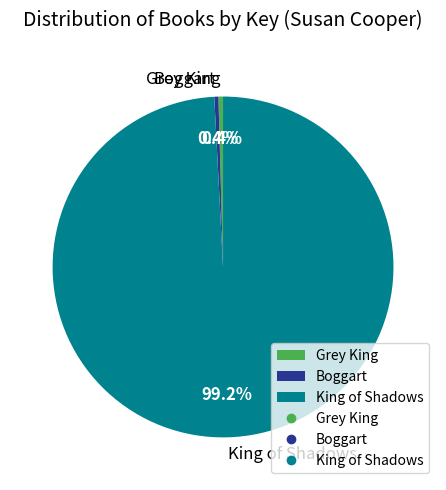

How many segments does this pie chart have?

3